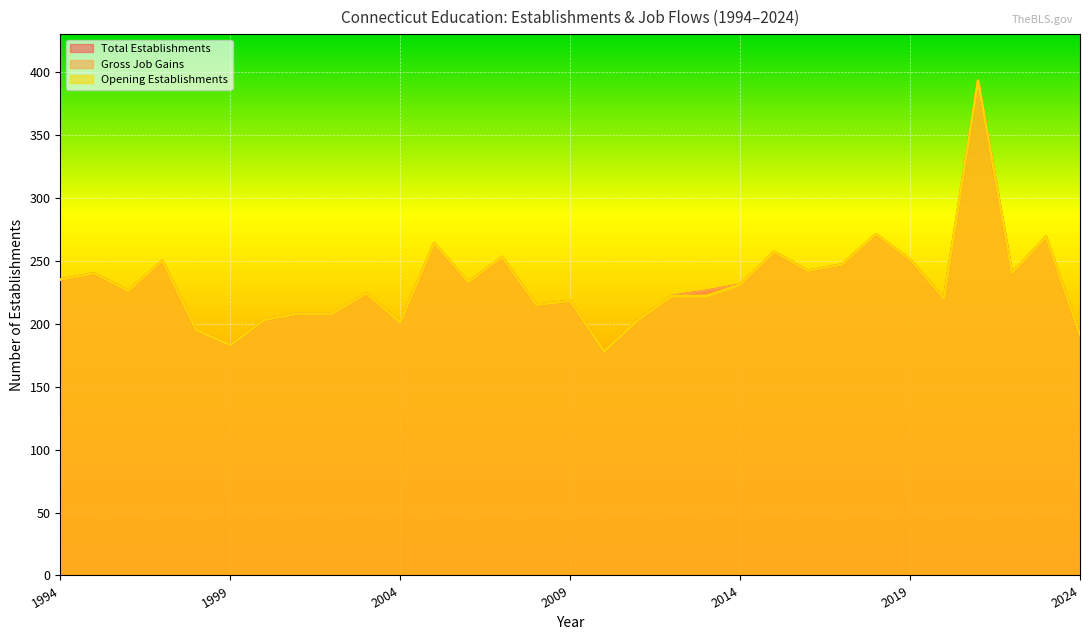

True or false: Gross Job Gains and Opening Establishments intersect in this chart.

False